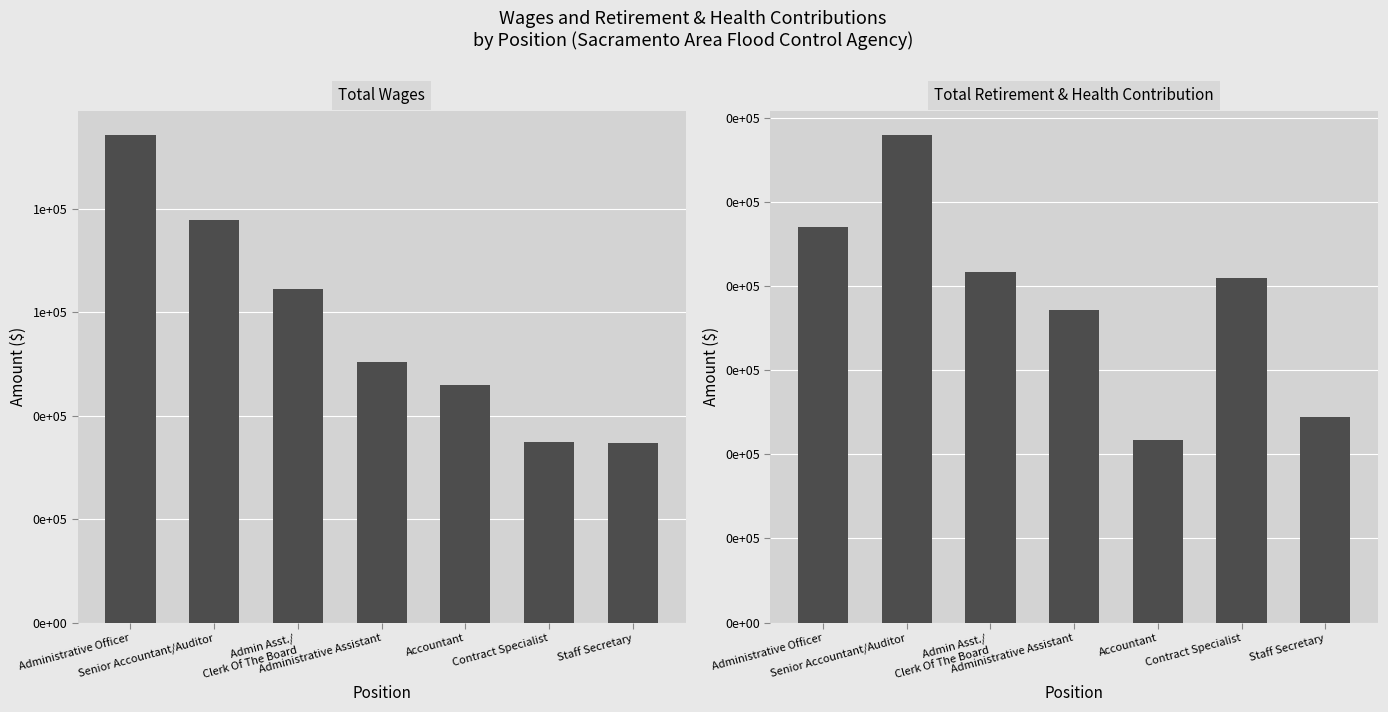

What is the difference between the second highest and minimum values in the Total Wages series?

43001